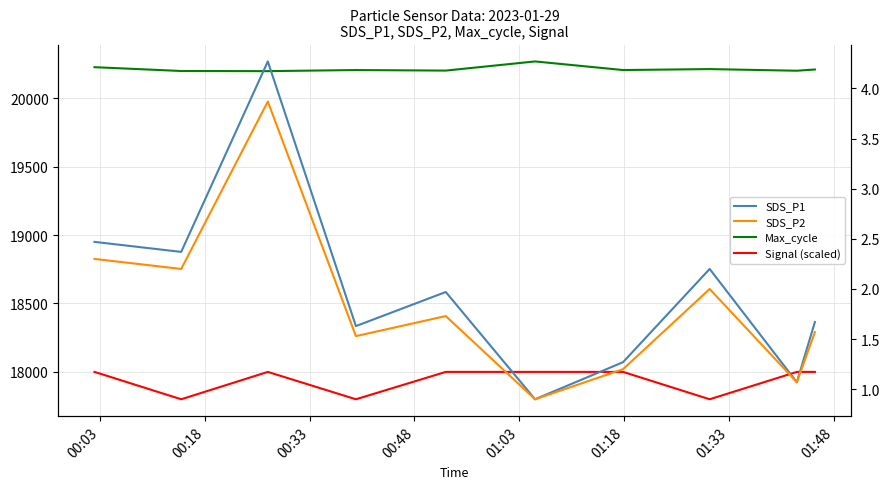

True or false: SDS_P1 and Signal (scaled) cross at least once.

False